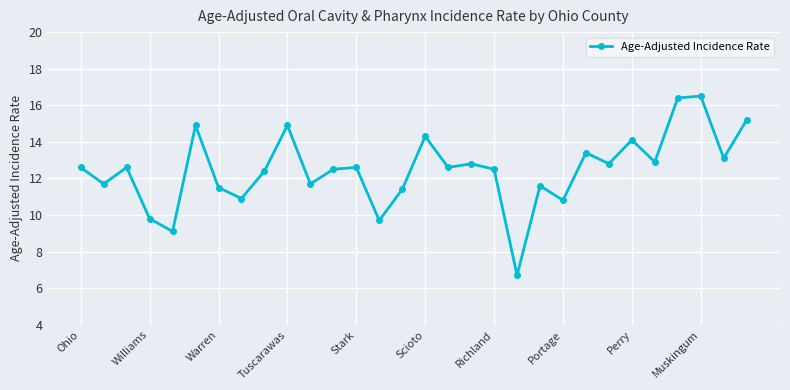

What is the average value?

12.5